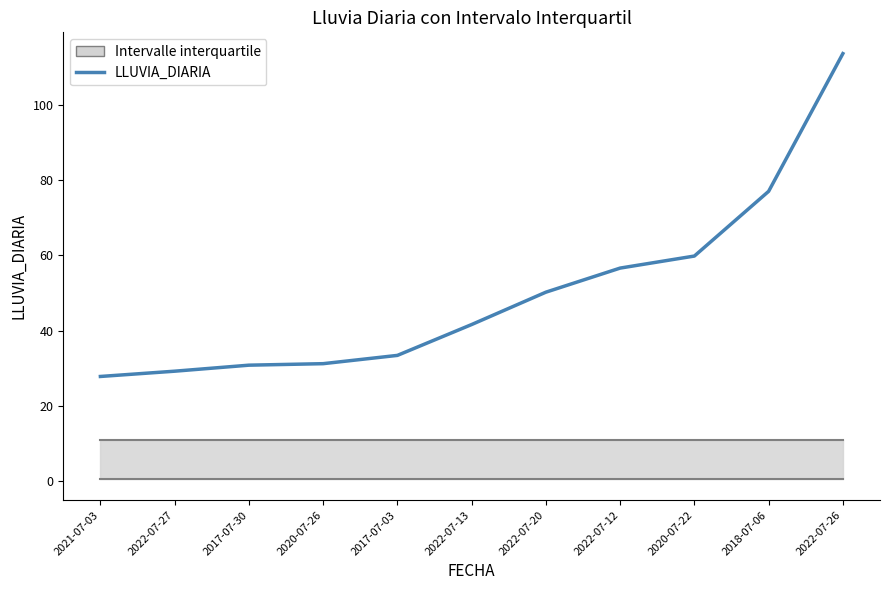

Reading left to right, transcribe all the data shown in this chart.

2021-07-03=27.8	2022-07-27=29.2	2017-07-30=30.8	2020-07-26=31.2	2017-07-03=33.4	2022-07-13=41.6	2022-07-20=50.2	2022-07-12=56.6	2020-07-22=59.8	2018-07-06=77.0	2022-07-26=113.6